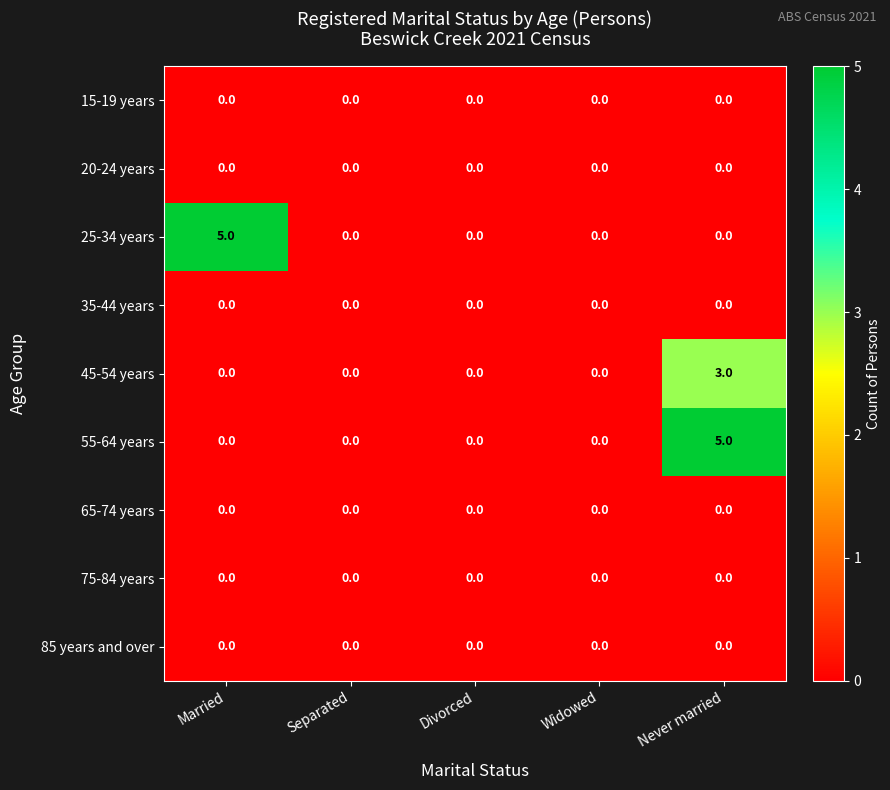

What is the spread (max minus min) of values at Never married?

5